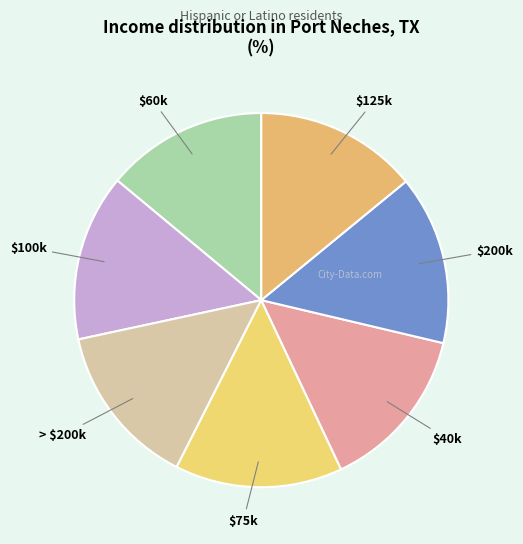

Is it true that $125k is 14% of the pie?

True